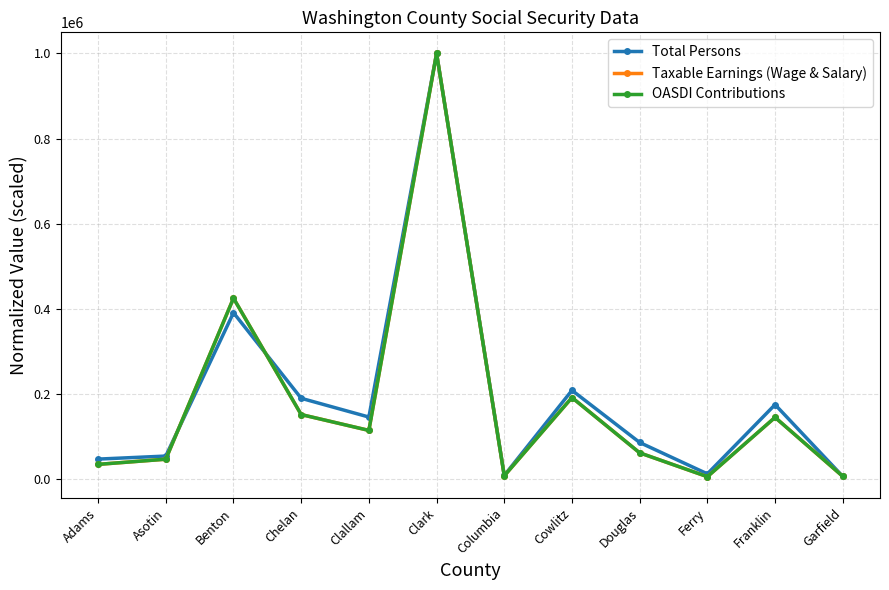

What position from the right is Benton?

10